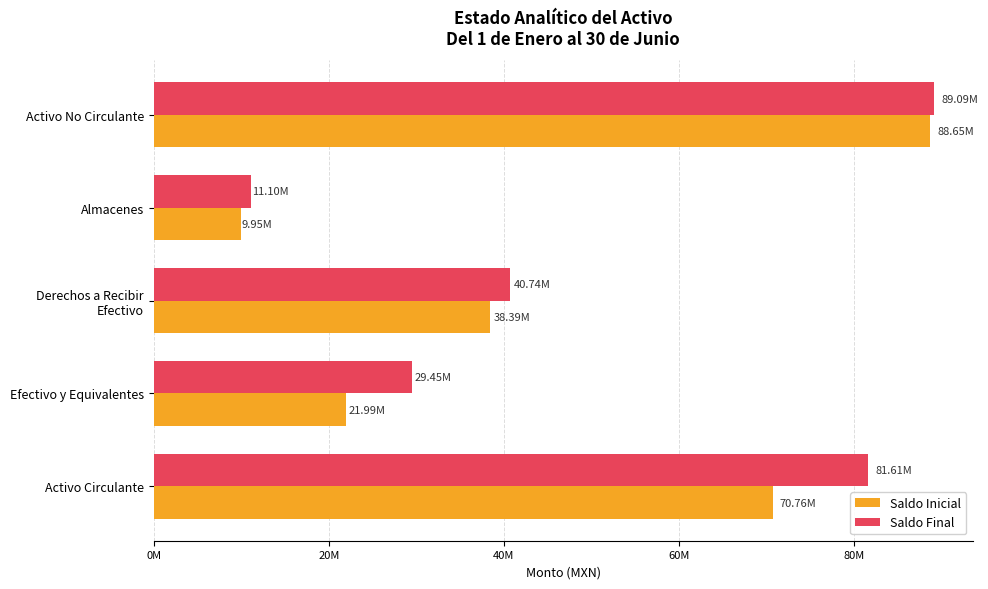

Reading right to left, list all the values displayed in this chart.

Saldo Inicial: 88647003.2	9945629.0	38388289.9	21988440.2	70763600.2
Saldo Final: 89085449.7	11095455.0	40740414.9	29445860.8	81611864.0